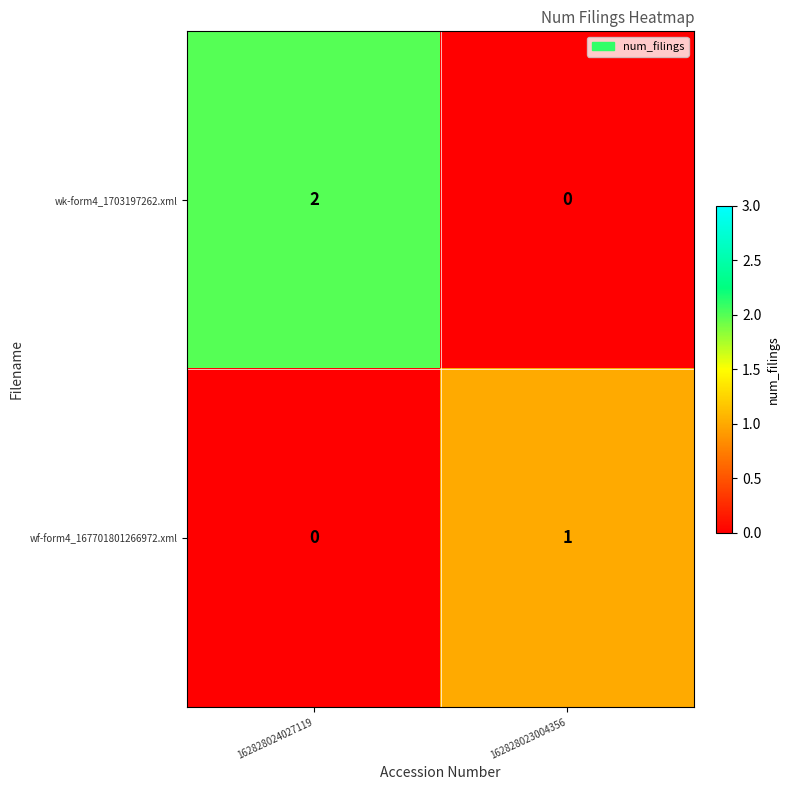

At which label does wk-form4_1703197262.xml reach its minimum?

162828023004356